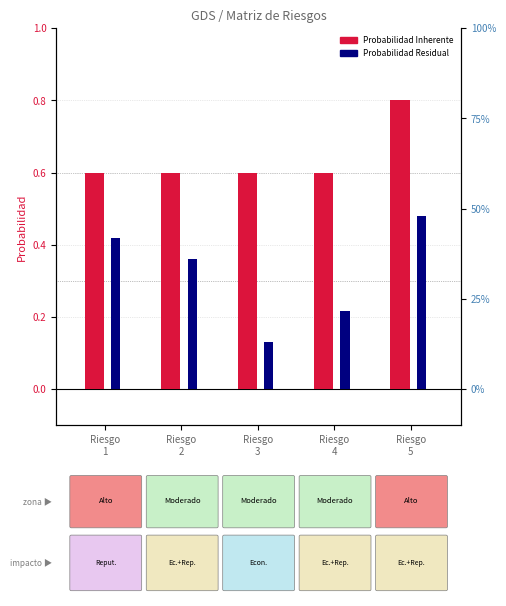

Reading right to left, what are all the values shown in this chart?

Probabilidad Inherente: Riesgo
5=0.8	Riesgo
4=0.6	Riesgo
3=0.6	Riesgo
2=0.6	Riesgo
1=0.6
Probabilidad Residual: Riesgo
5=0.5	Riesgo
4=0.2	Riesgo
3=0.1	Riesgo
2=0.4	Riesgo
1=0.4